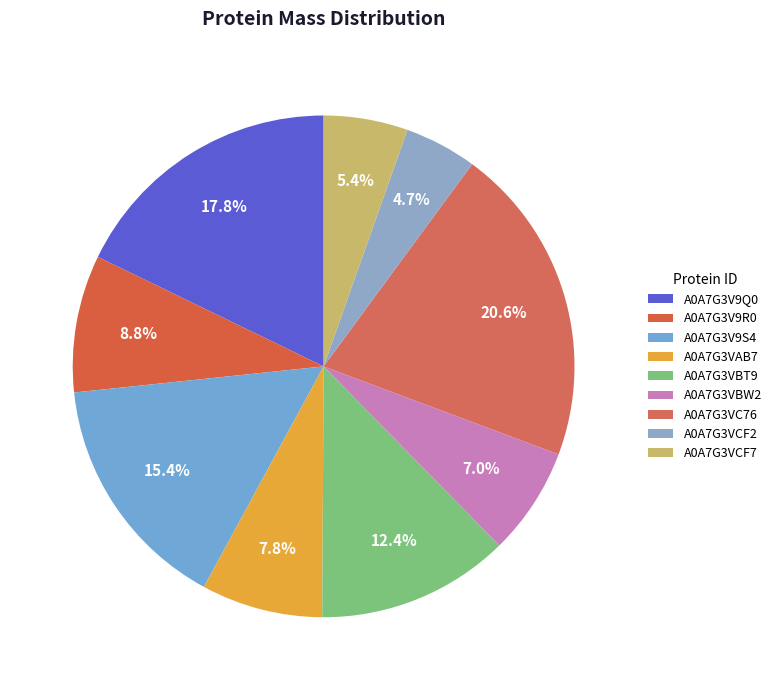

To the nearest percent, what portion does A0A7G3VC76 represent?

21%